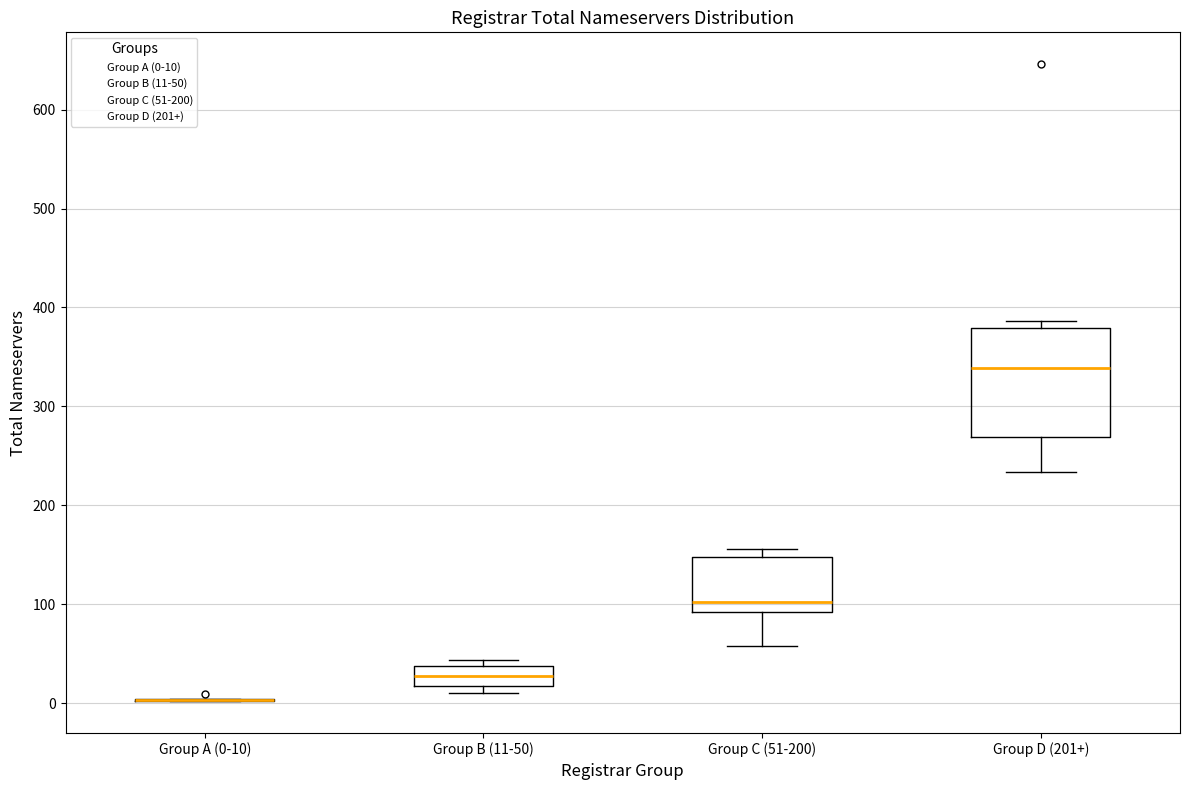

Which box is the tallest, from its lower edge to its upper edge?

Group D (201+)